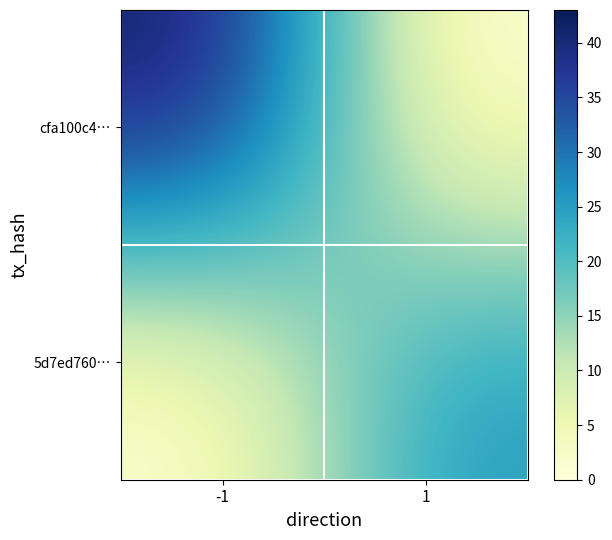

Reading right to left, transcribe all the data shown in this chart.

cfa100c4…: 1=0	-1=43
5d7ed760…: 1=26	-1=0